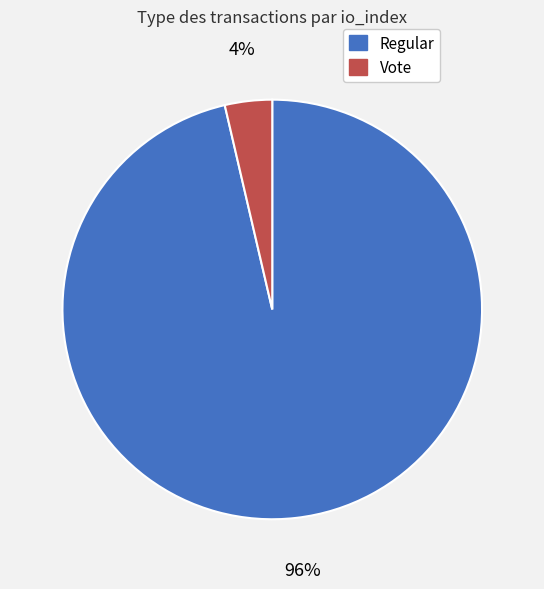

Is it true that Vote is 4% of the pie?

True